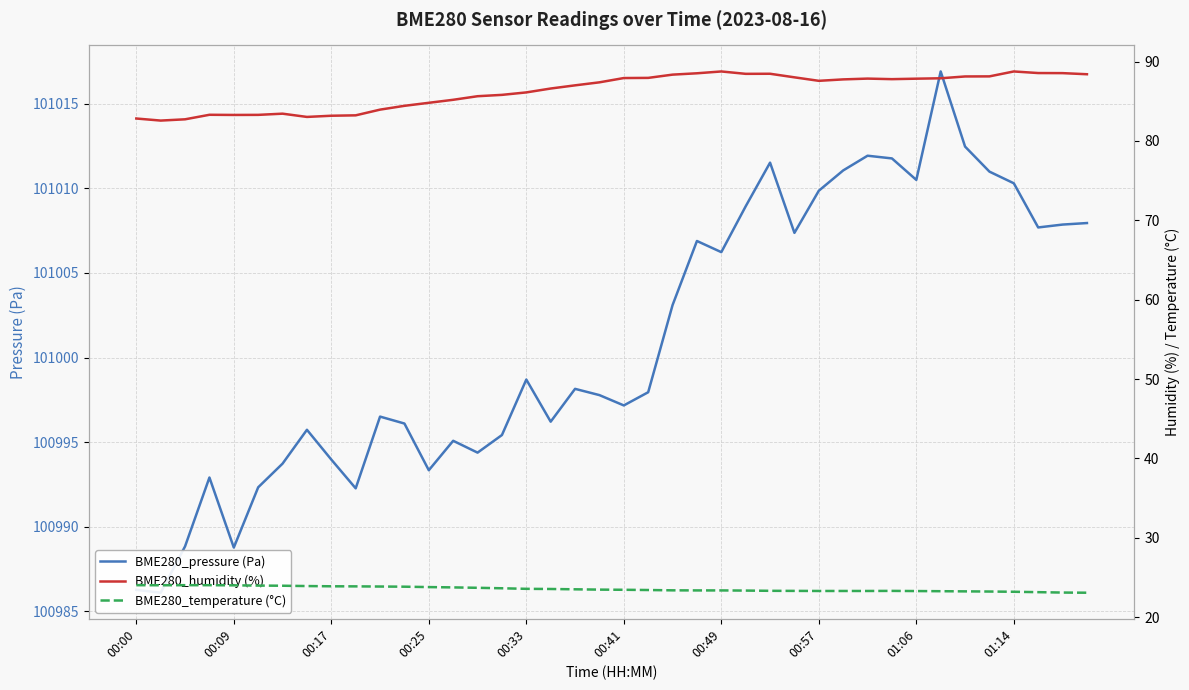

Reading left to right, list all the values displayed in this chart.

BME280_pressure (Pa): 100986.3	100986.1	100988.8	100992.9	100988.8	100992.3	100993.7	100995.7	100994.0	100992.3	100996.5	100996.1	100993.3	100995.1	100994.4	100995.4	100998.7	100996.2	100998.1	100997.8	100997.2	100997.9	101003.1	101006.9	101006.2	101008.9	101011.5	101007.4	101009.9	101011.1	101011.9	101011.8	101010.5	101016.9	101012.5	101011.0	101010.3	101007.7	101007.9	101007.9
BME280_humidity (%): 82.8	82.6	82.7	83.3	83.3	83.3	83.4	83.0	83.2	83.2	84.0	84.4	84.8	85.2	85.6	85.8	86.1	86.6	87.0	87.4	87.9	88.0	88.4	88.5	88.8	88.5	88.5	88.0	87.6	87.8	87.9	87.8	87.8	87.9	88.1	88.1	88.8	88.6	88.5	88.4
BME280_temperature (°C): 24.0	24.0	24.0	24.0	24.0	24.0	23.9	23.9	23.9	23.9	23.9	23.8	23.8	23.7	23.7	23.6	23.6	23.5	23.5	23.5	23.4	23.4	23.4	23.4	23.4	23.3	23.3	23.3	23.3	23.3	23.3	23.3	23.3	23.3	23.2	23.2	23.2	23.1	23.1	23.1